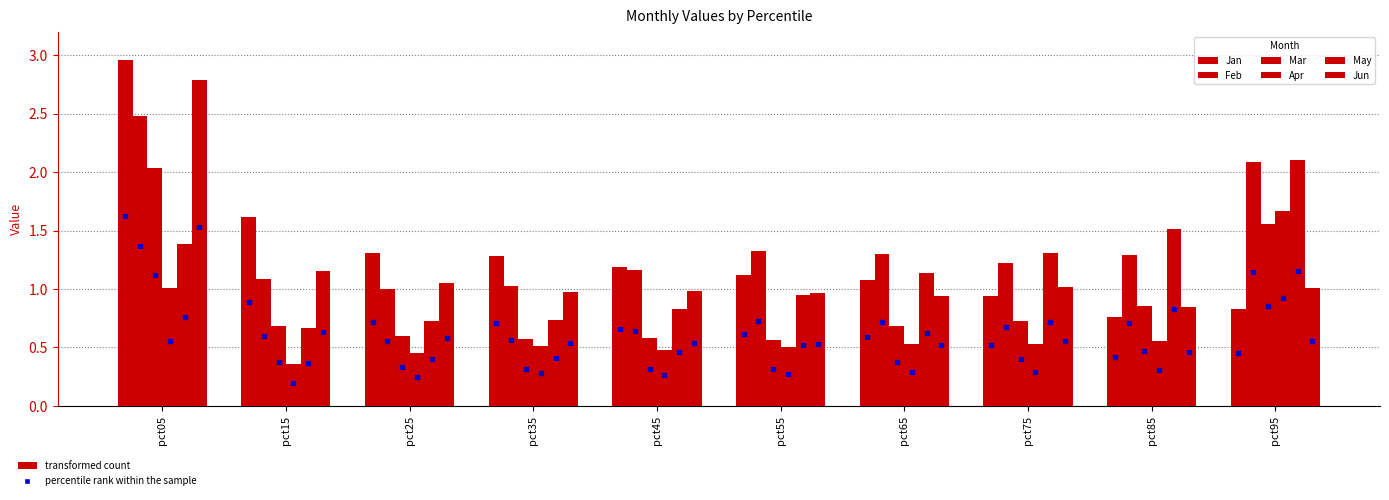

True or false: Mar has a value of 1.0 at pct65.

False